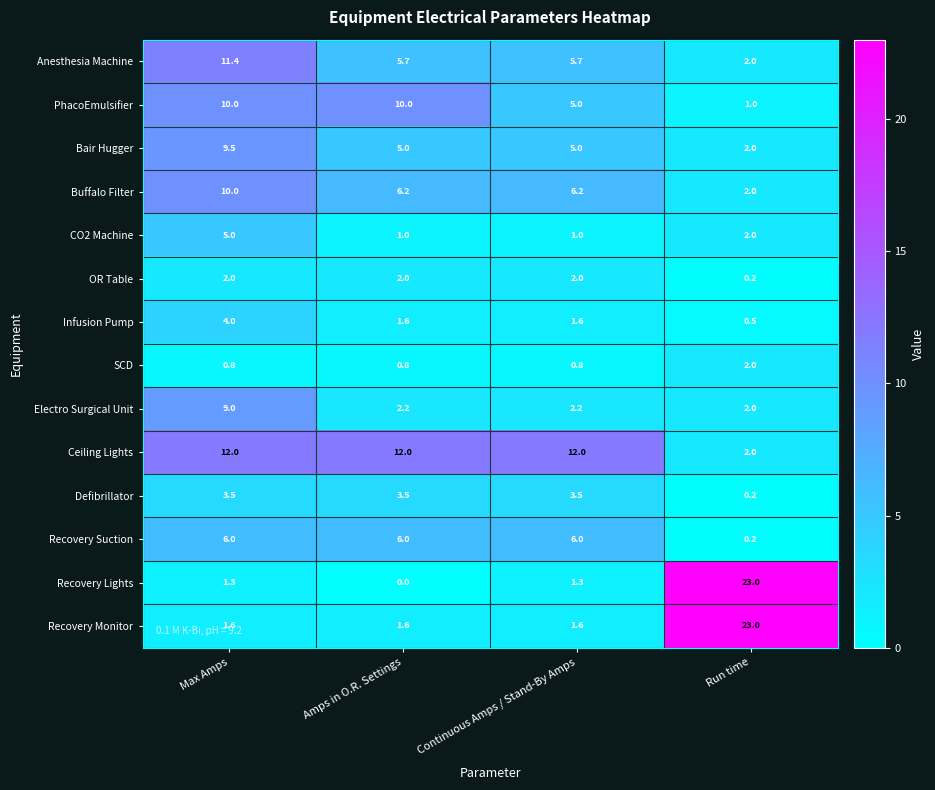

Which series has the widest spread of values?

Recovery Lights